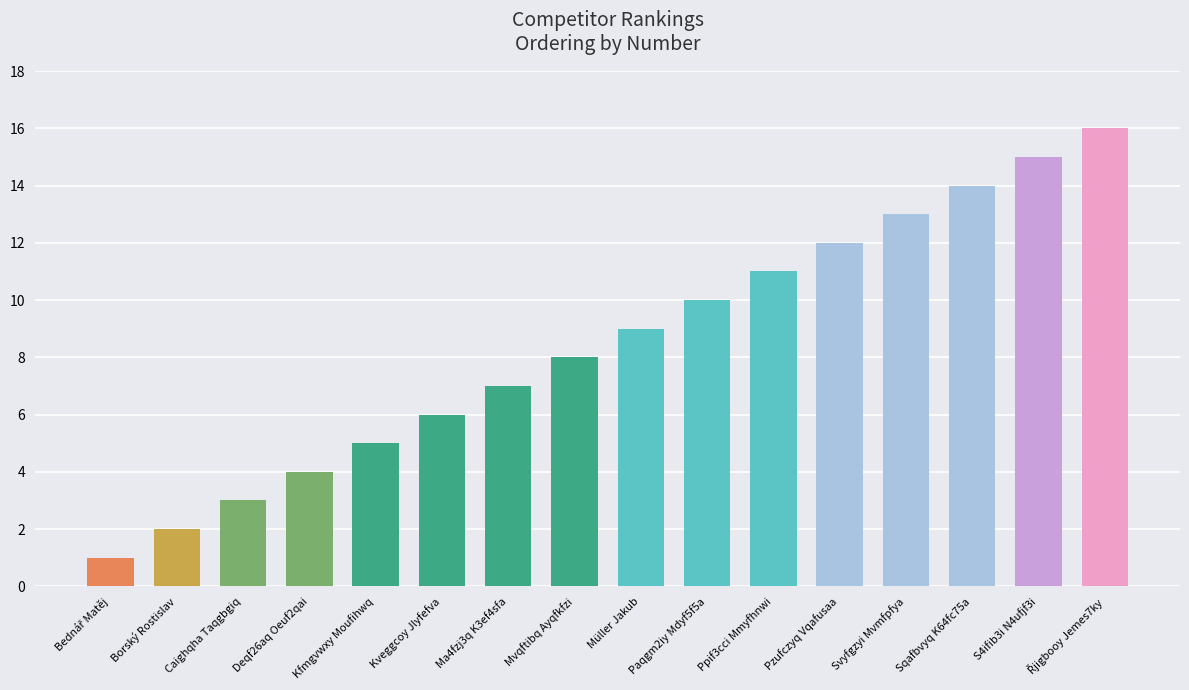

What is the greatest value displayed?

16